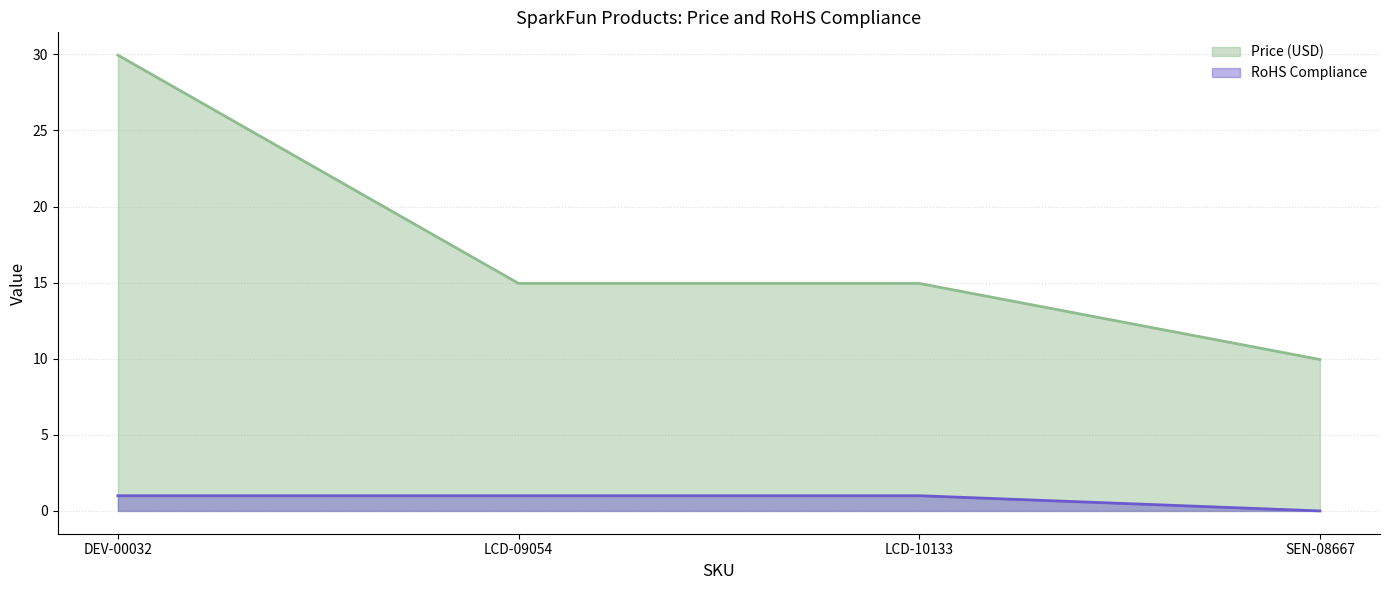

Which series has the largest range (max minus min)?

Price (USD)